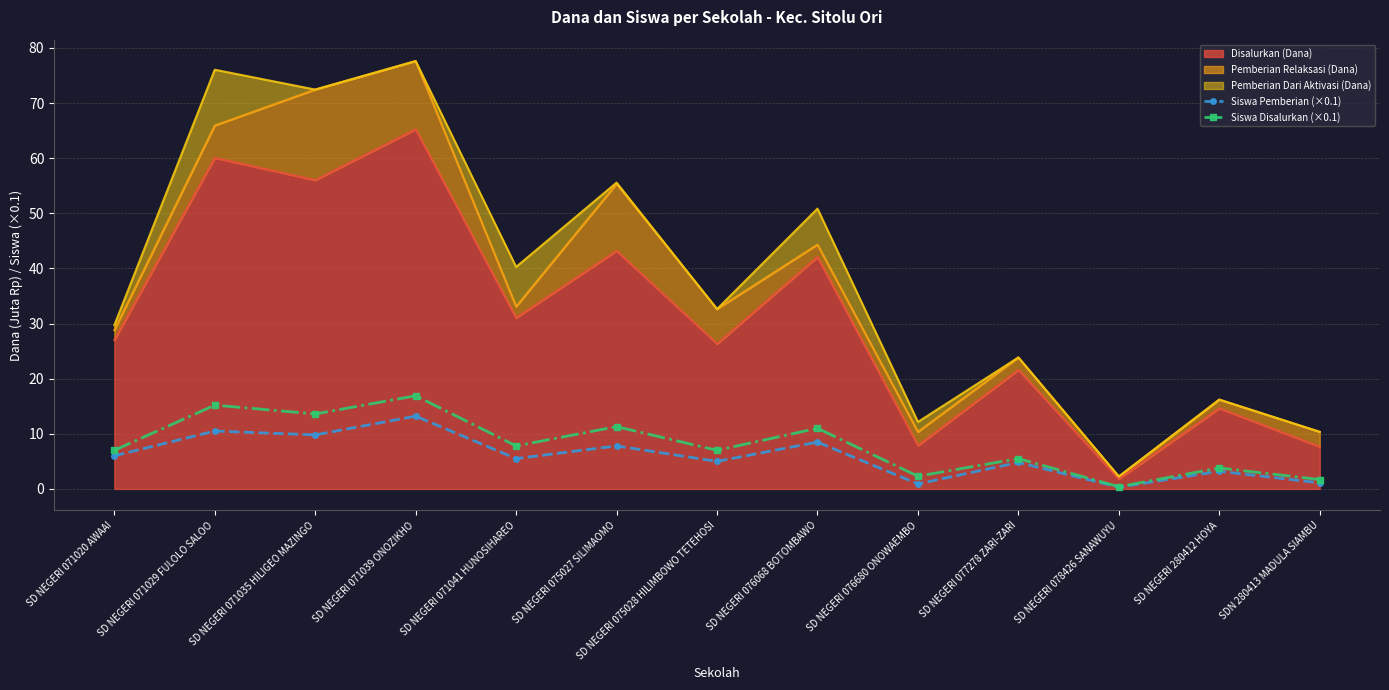

At which category is the sum across all series the highest?

SD NEGERI 071039 ONOZIKHO